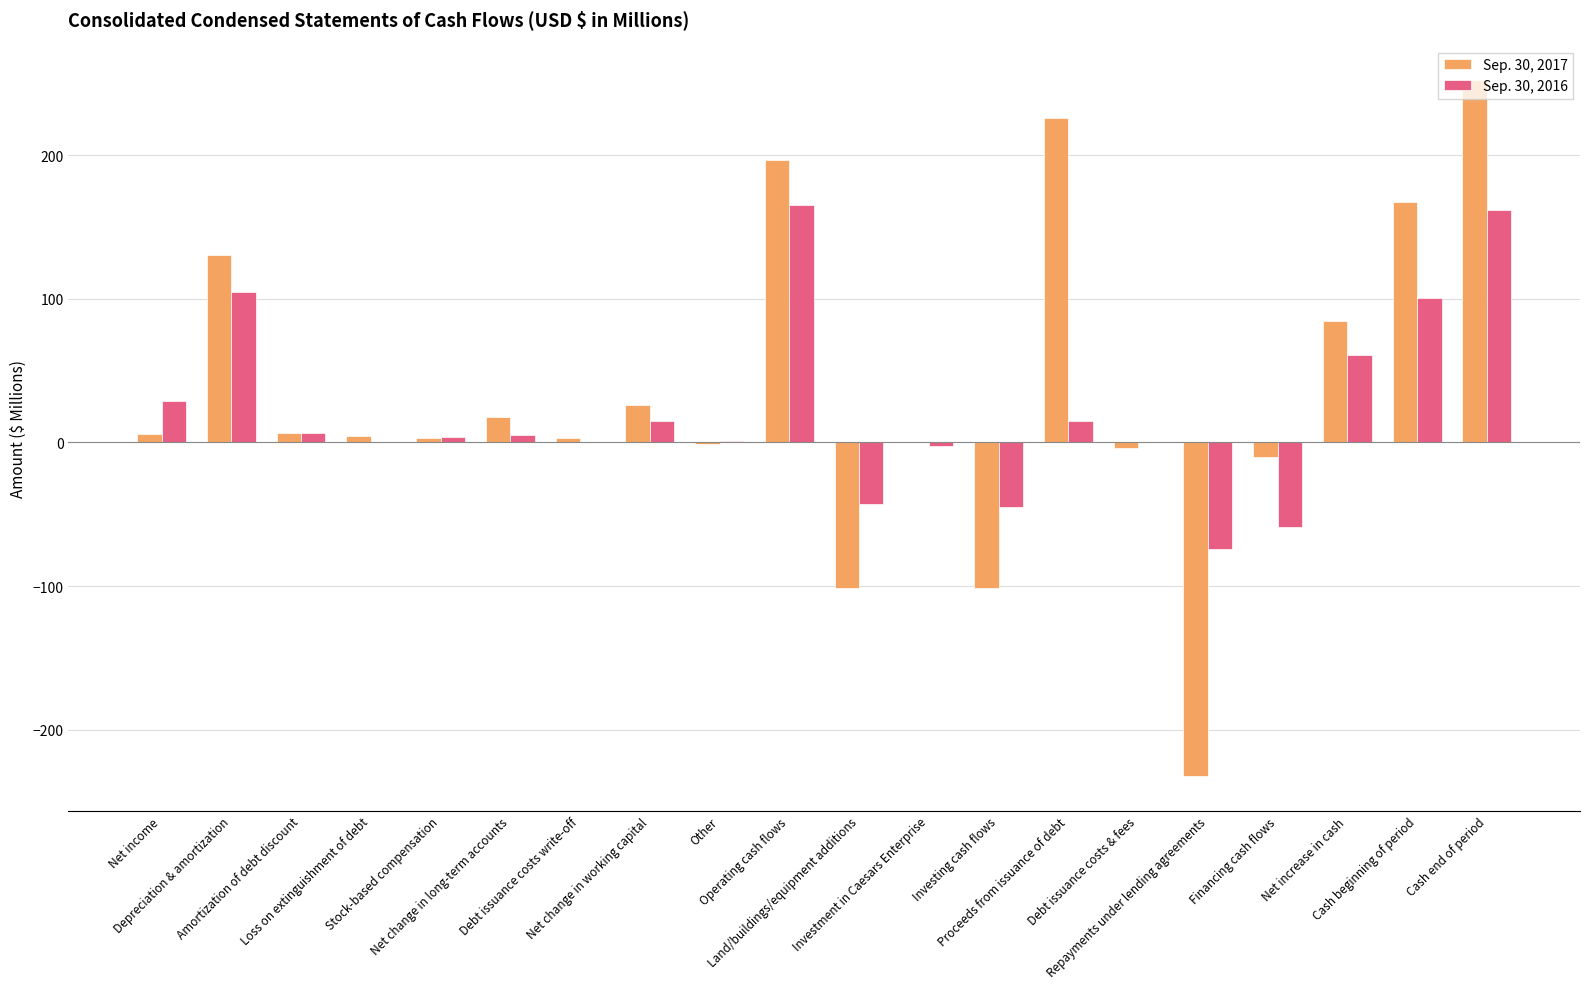

What is the sum of all Sep. 30, 2016 values?

446.2